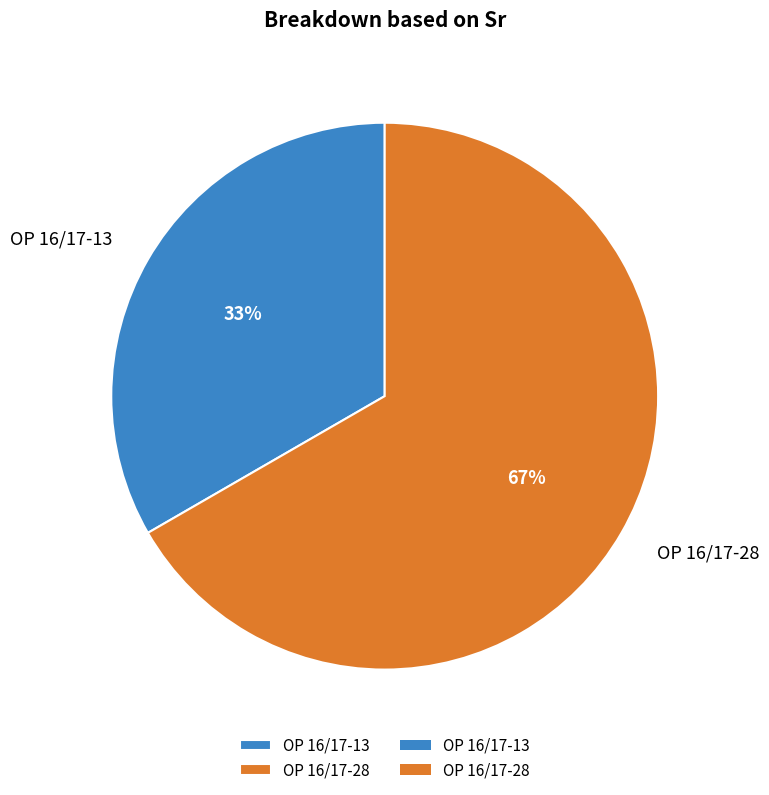

Is the sum of OP 16/17-28 and OP 16/17-13 greater than half?

Yes